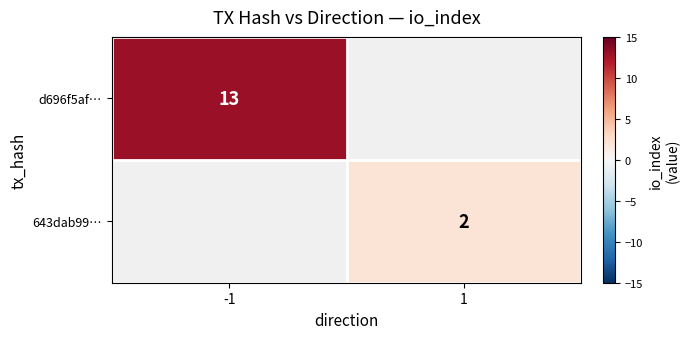

Which category has the lowest value across all series?

1